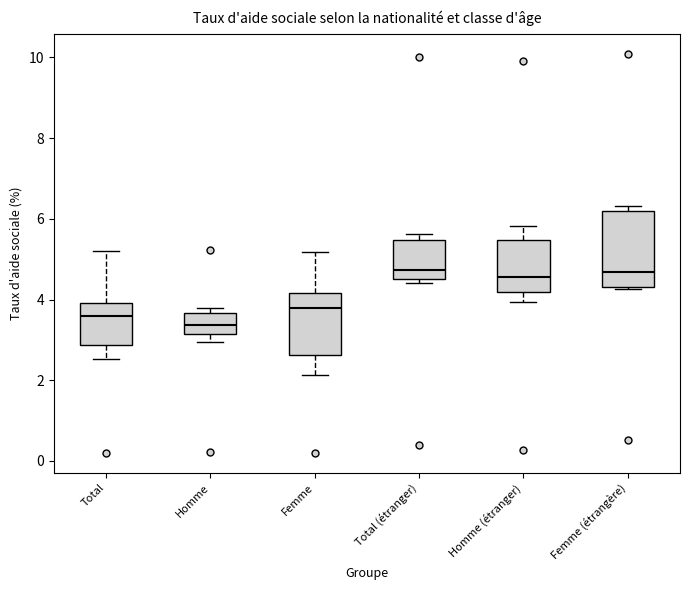

Which box is the tallest, from its lower edge to its upper edge?

Femme (étrangère)